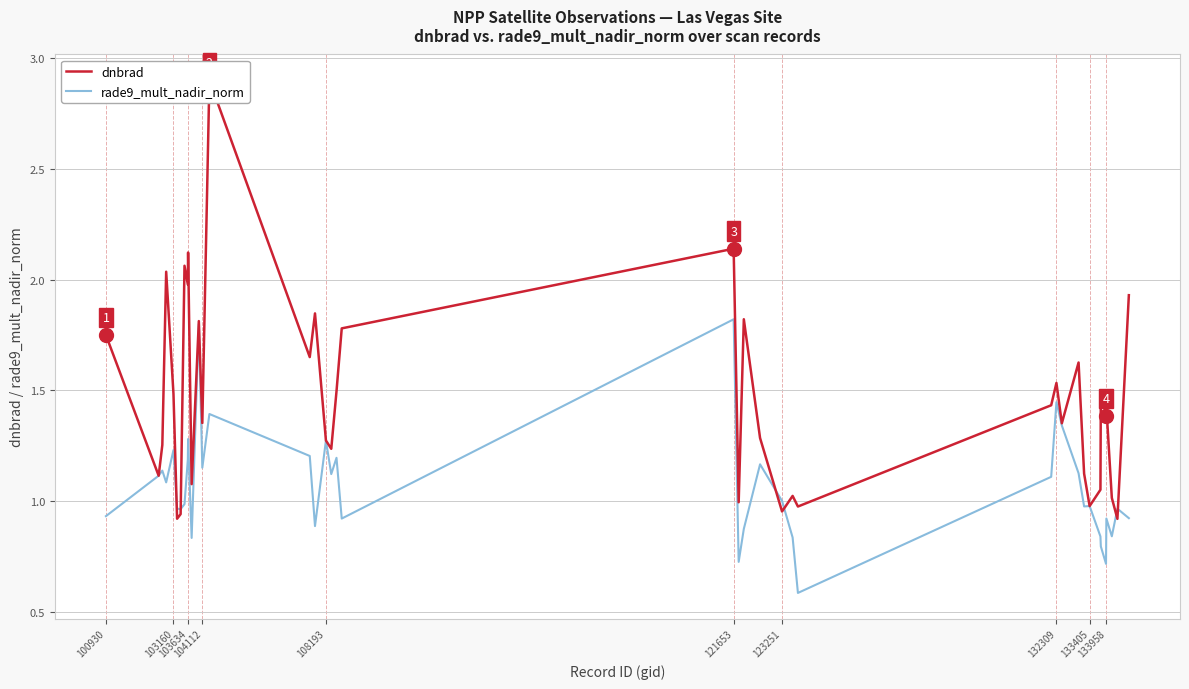

At how many categories does at least one series exceed 2?

5